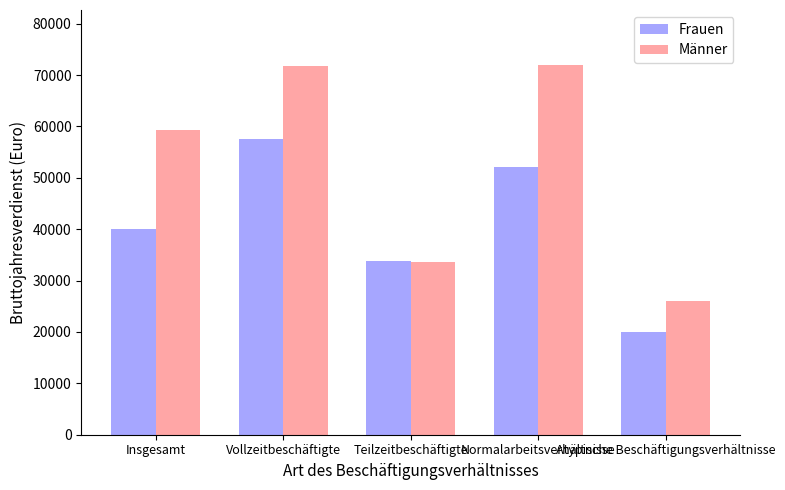

Rank the series by their average value, from highest to lowest.

Männer, Frauen